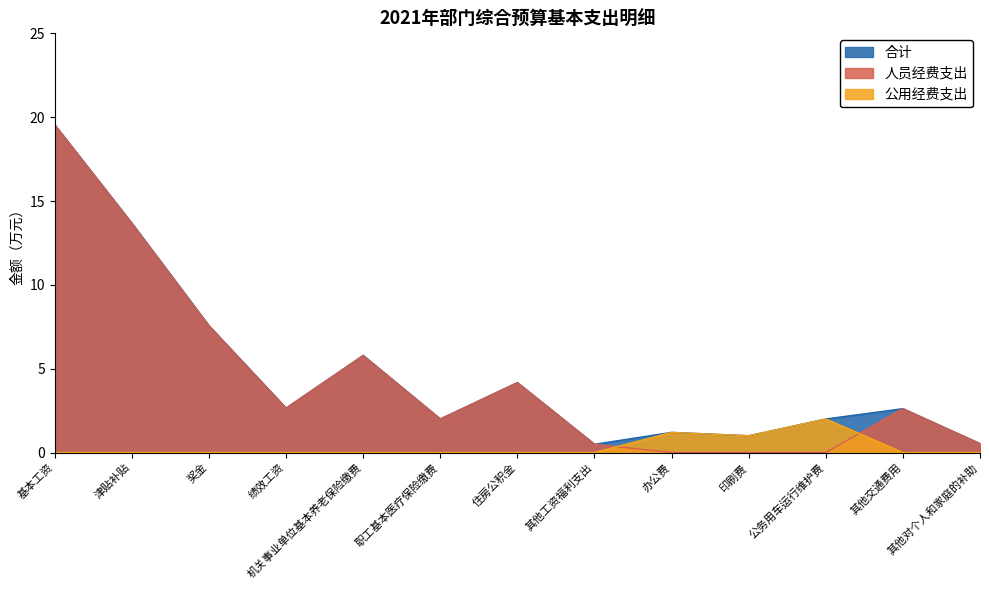

Rank the series by their maximum value, from highest to lowest.

合计, 人员经费支出, 公用经费支出